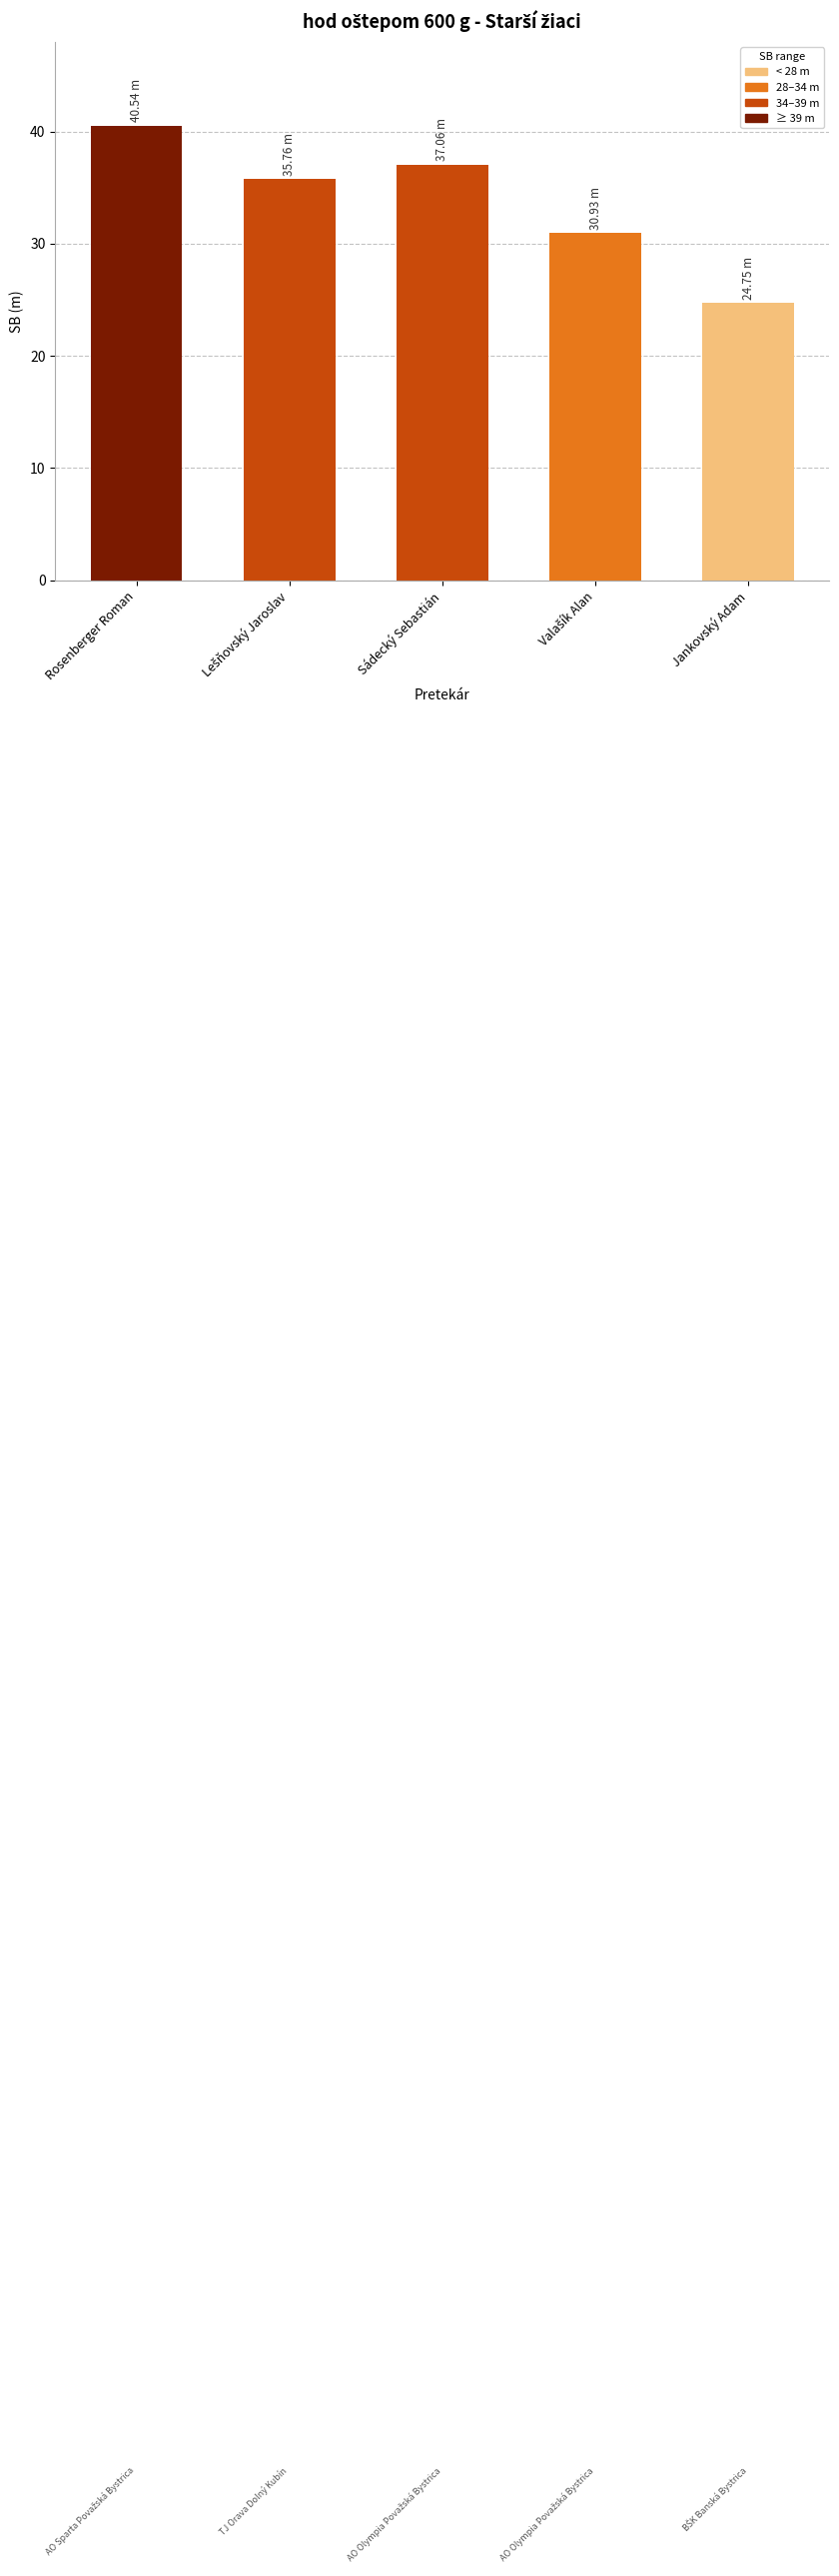

What is the minimum value shown in the chart?

24.8